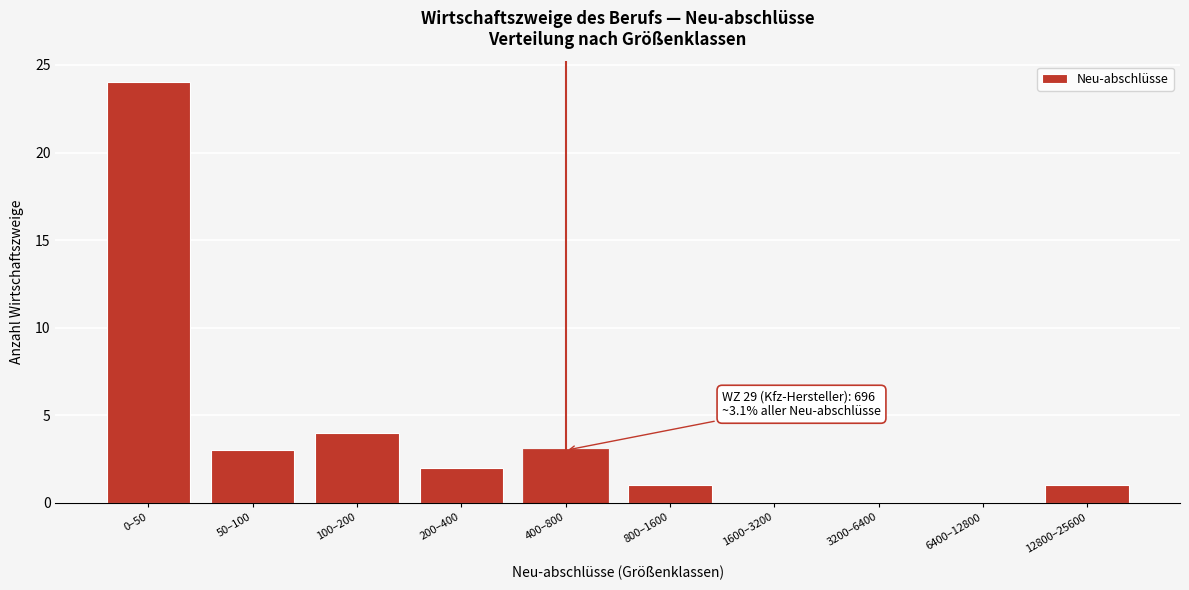

Reading left to right, transcribe all the data shown in this chart.

0–50=24	50–100=3	100–200=4	200–400=2	400–800=3	800–1600=1	1600–3200=0	3200–6400=0	6400–12800=0	12800–25600=1